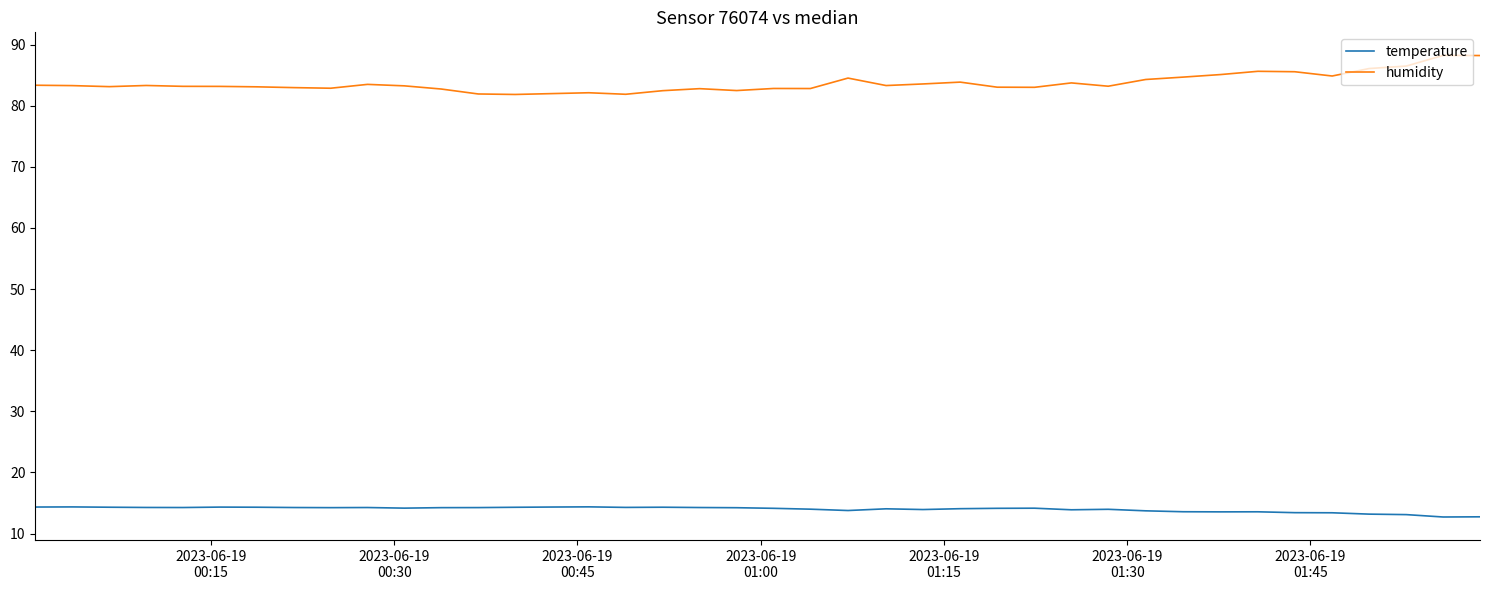

What is the difference between the maximum and minimum values in the temperature series?

1.7